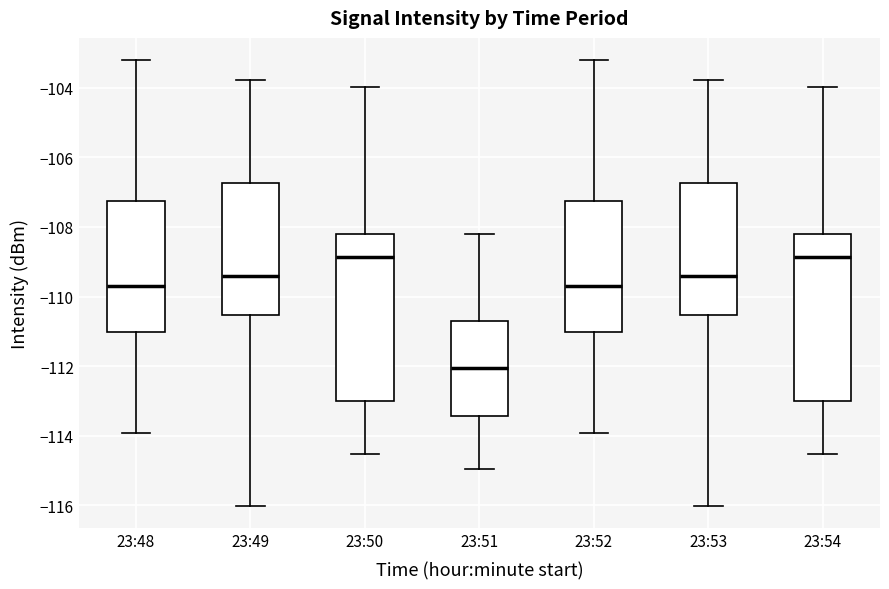

Where does the lower whisker of the box for 23:51 end on the y-axis? The values are not printed on the chart, so give them approximately, as read against the axis.

-115.0